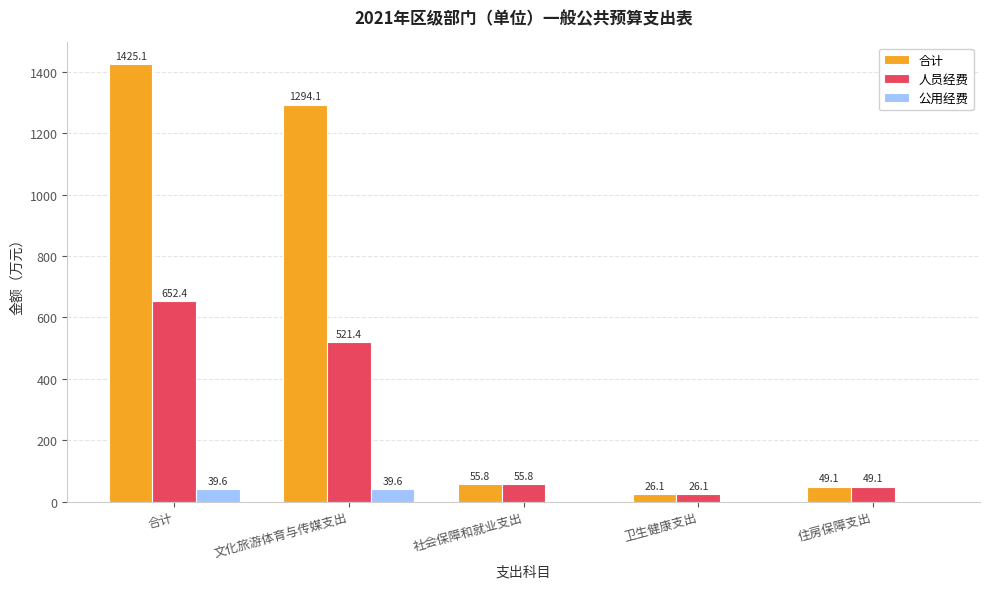

True or false: 人员经费 has a value of 55.8 at 社会保障和就业支出.

True